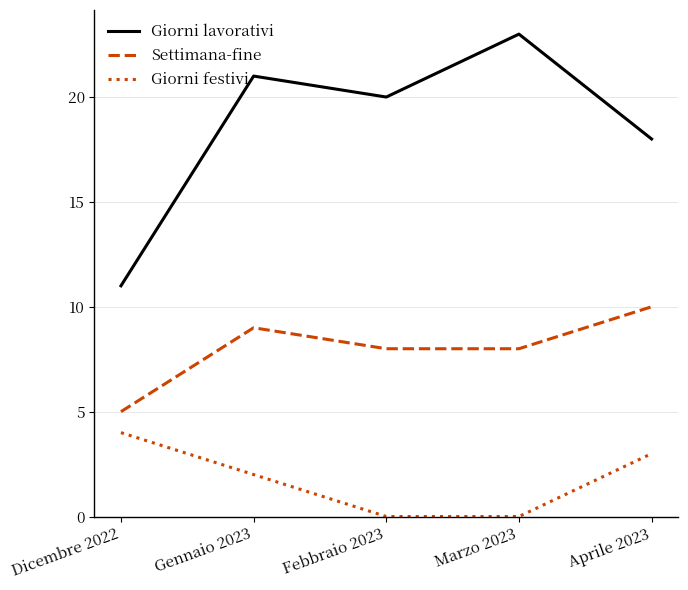

The value of Settimana-fine at Dicembre 2022 is 5. True or false?

True